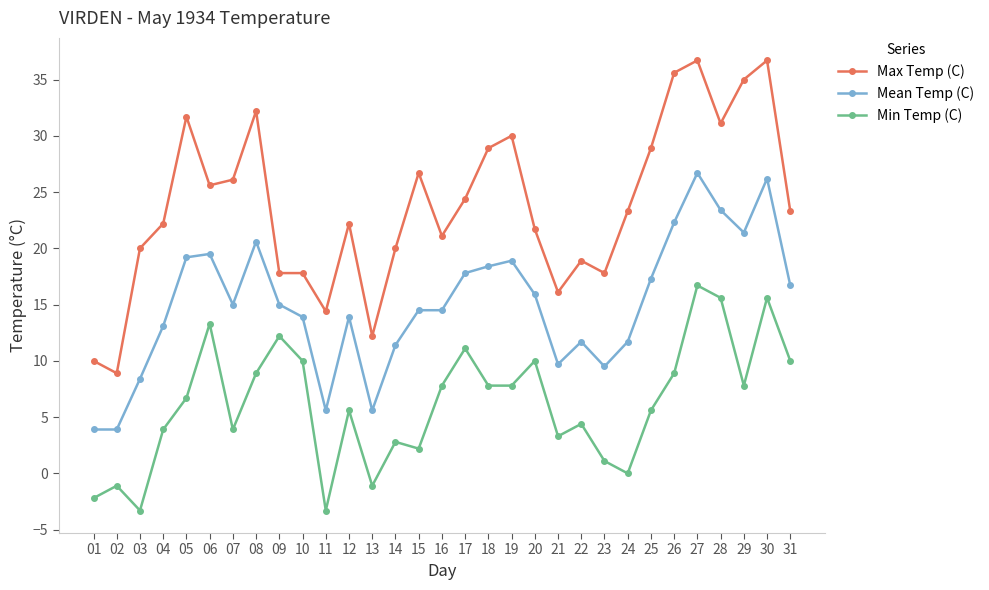

The value of Max Temp (C) at 10 is 8.7. True or false?

False